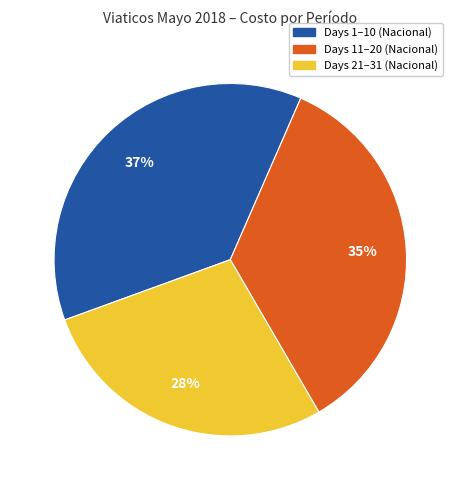

Does any single category account for the majority?

No